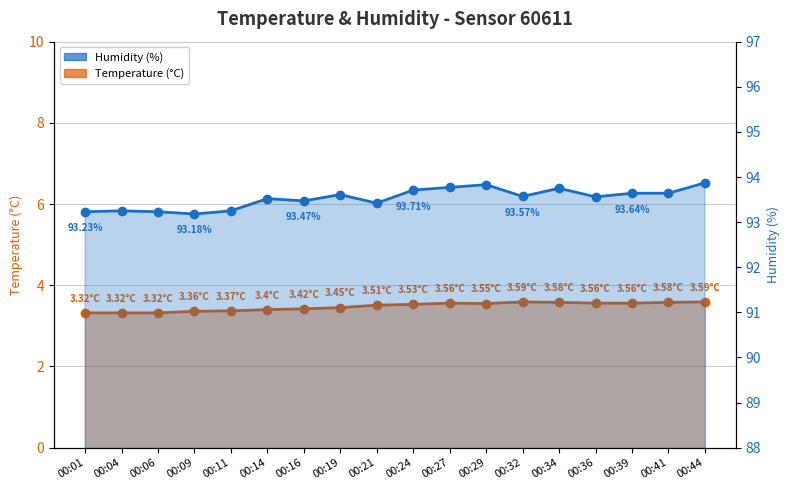

Which label corresponds to the smallest value in the chart?

00:01